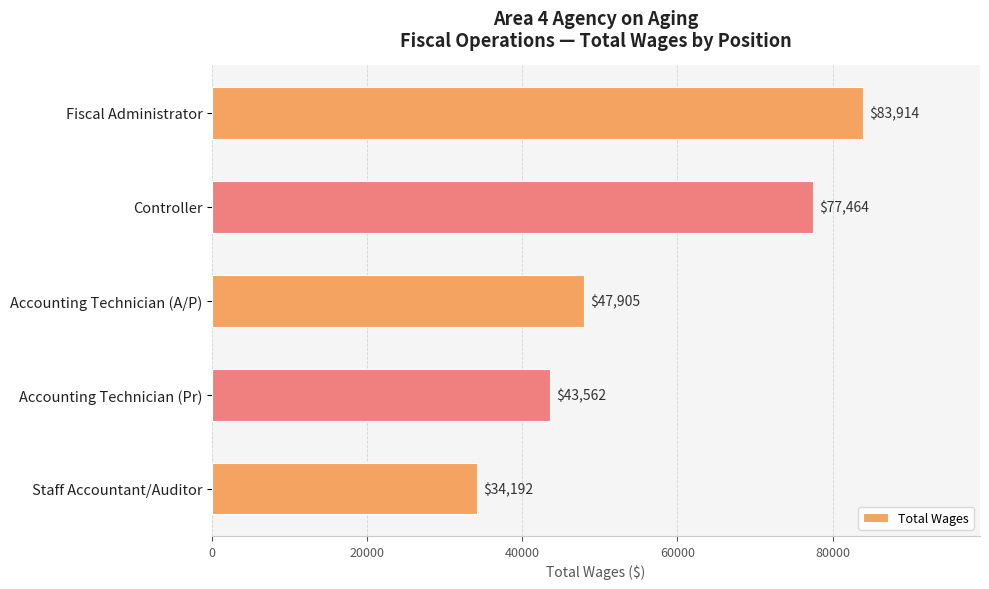

What is the sum of all values?

287037